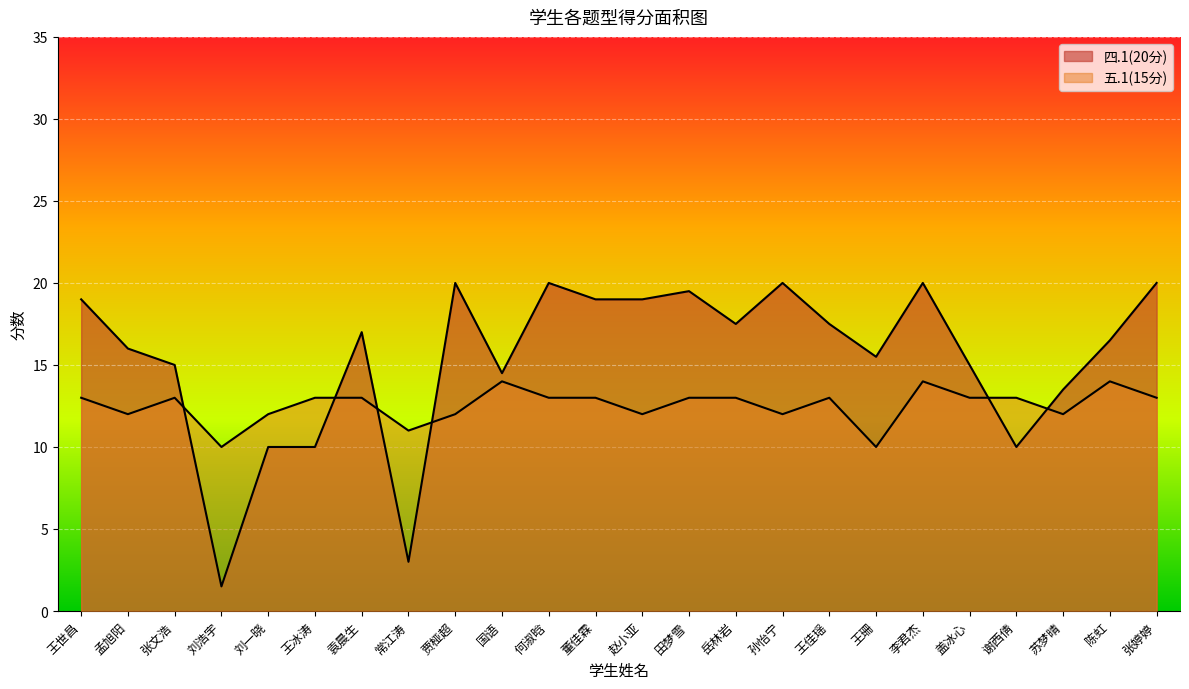

How many distinct data groups are displayed?

2